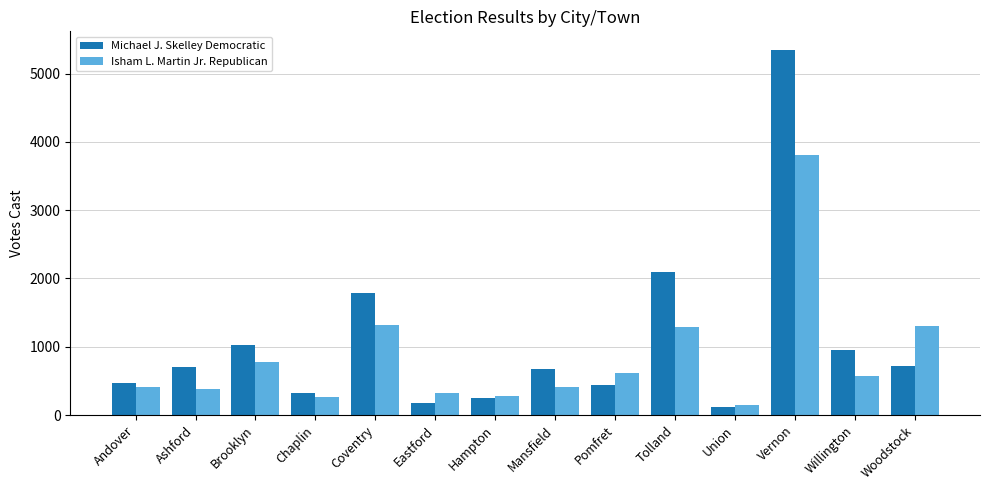

What is the value of the Isham L. Martin Jr. Republican bar at the 14th from the left?

1304